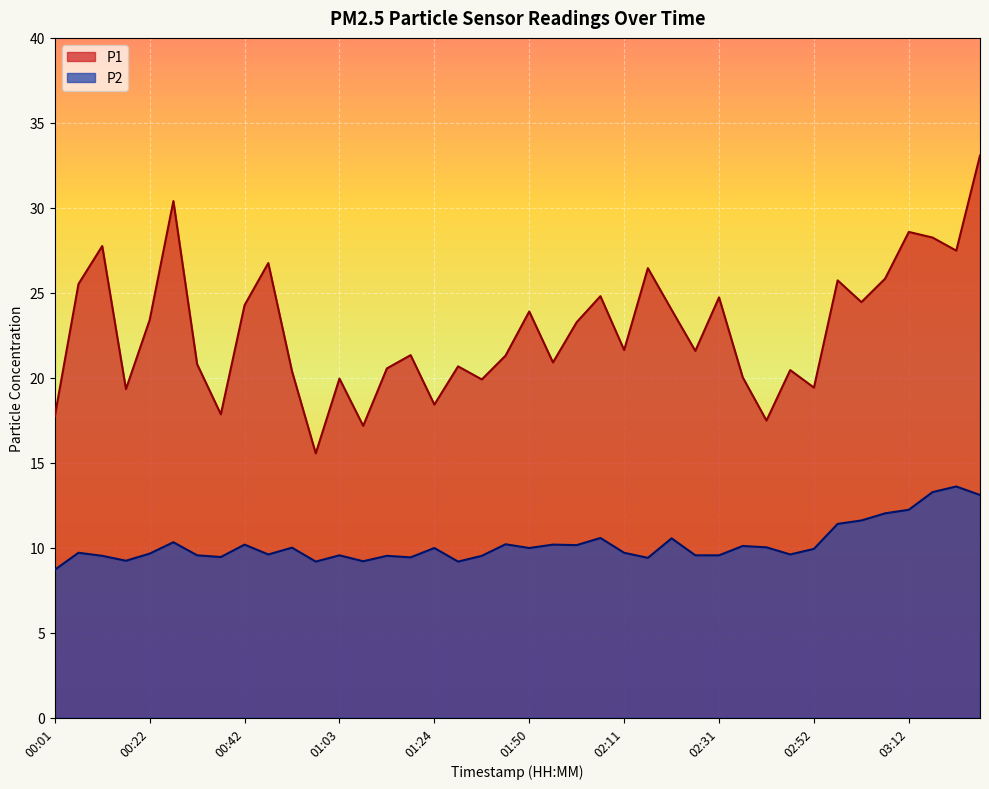

Rank the categories by P1 value from lowest to highest.

00:57, 01:08, 02:41, 00:01, 00:37, 01:24, 00:17, 02:52, 01:40, 01:03, 02:36, 00:52, 02:47, 01:13, 01:29, 00:32, 01:55, 01:45, 01:18, 02:26, 02:11, 02:00, 00:22, 01:50, 02:21, 00:42, 03:02, 02:31, 02:06, 00:06, 02:57, 03:07, 02:16, 00:47, 03:22, 00:12, 03:17, 03:12, 00:27, 03:27